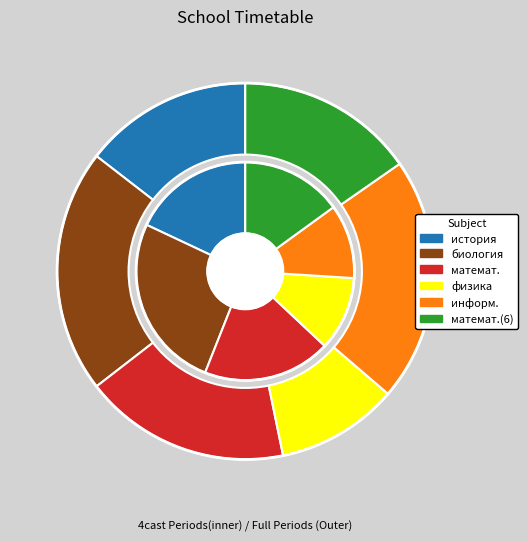

The информ. slice represents 21% of the pie. True or false?

False